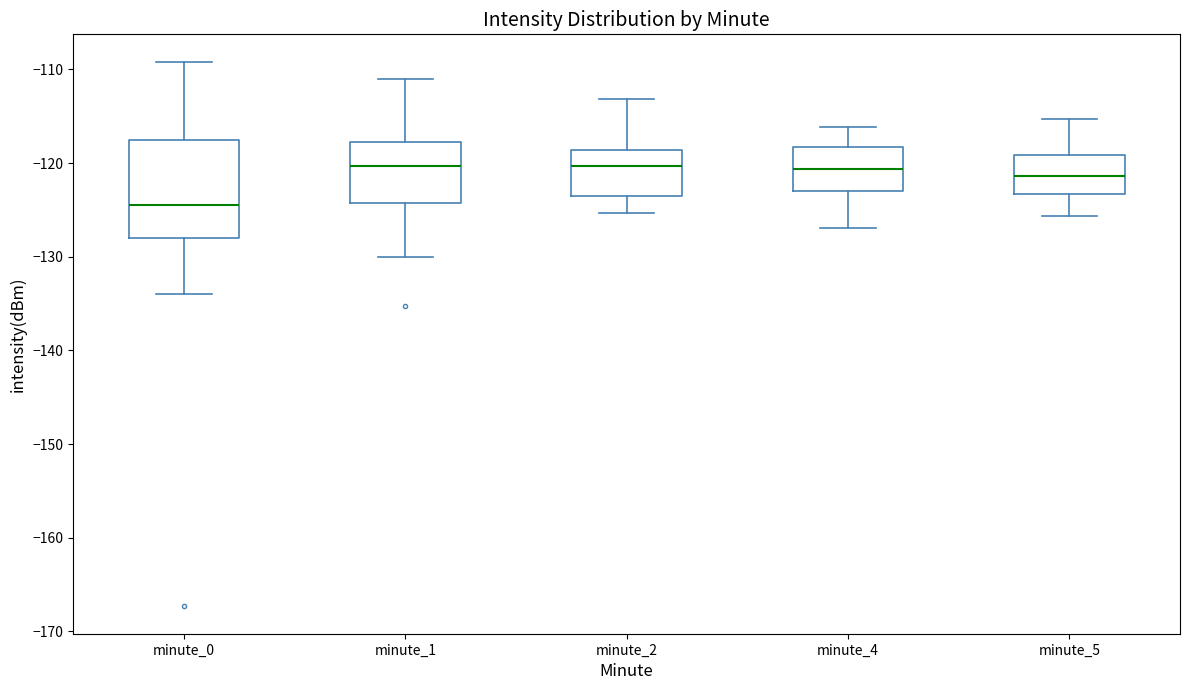

Where is the upper edge of the box for minute_2 on the y-axis? The values are not printed on the chart, so give them approximately, as read against the axis.

-119